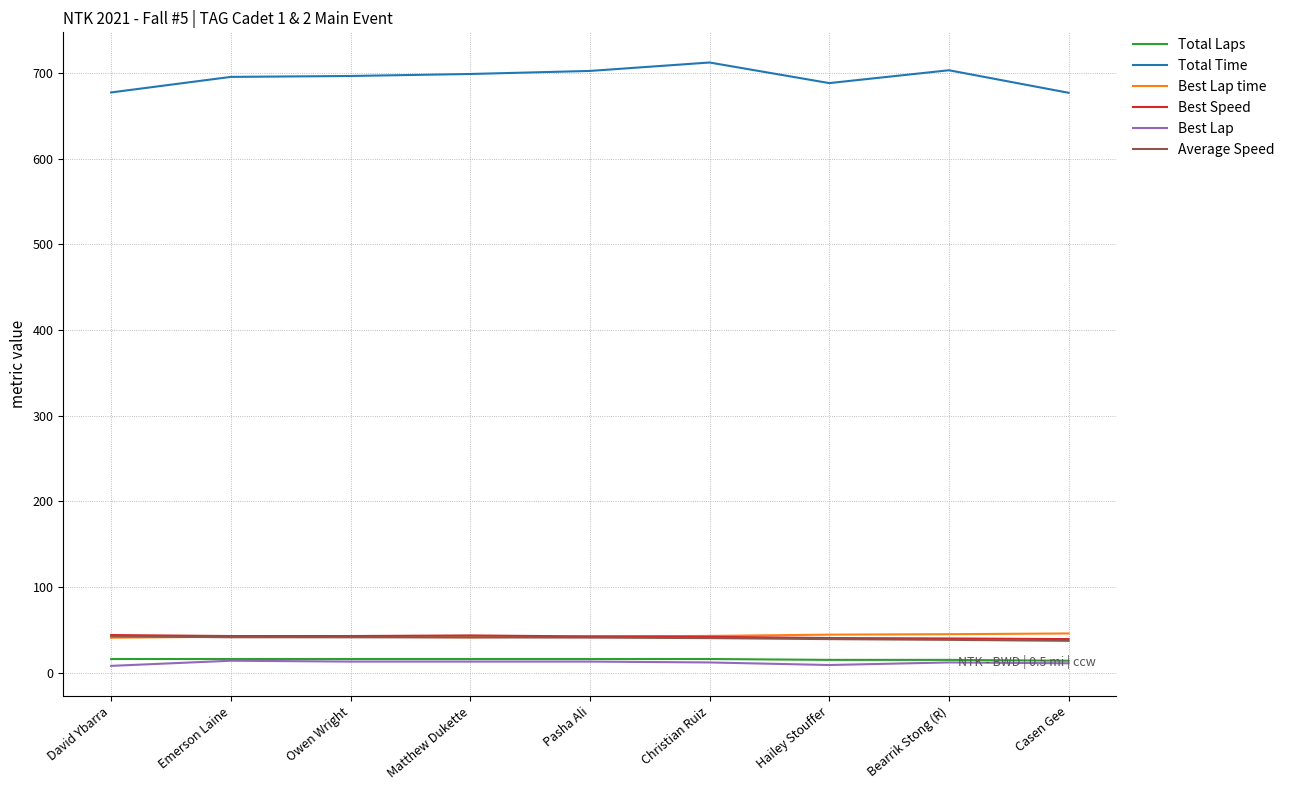

What is the spread (max minus min) of values at Owen Wright?

683.6